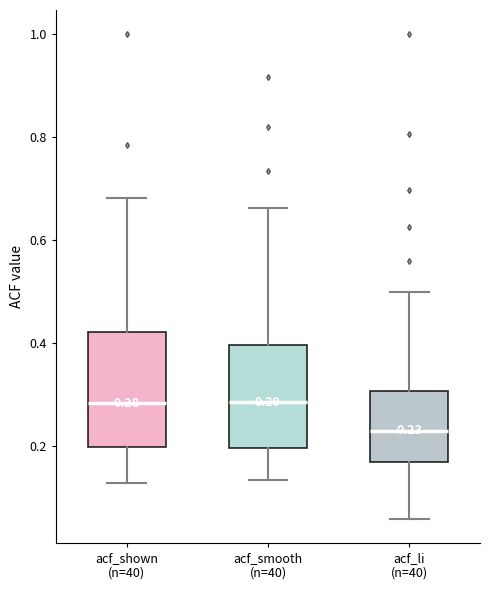

Which box is the tallest, from its lower edge to its upper edge?

acf_shown (n=40)